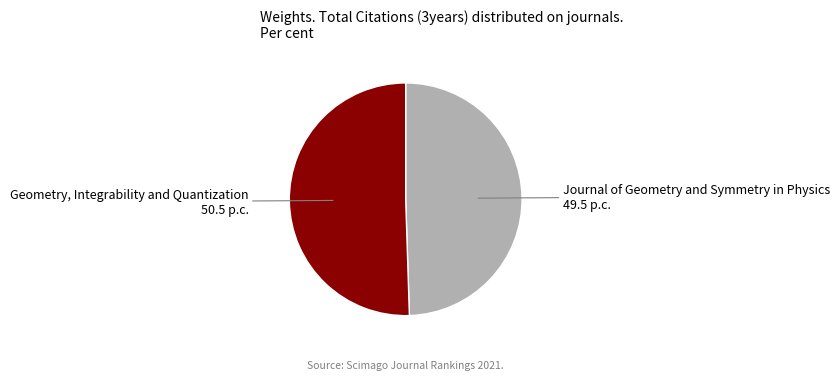

Rank the categories by value from highest to lowest.

Geometry, Integrability and Quantization, Journal of Geometry and Symmetry in Physics